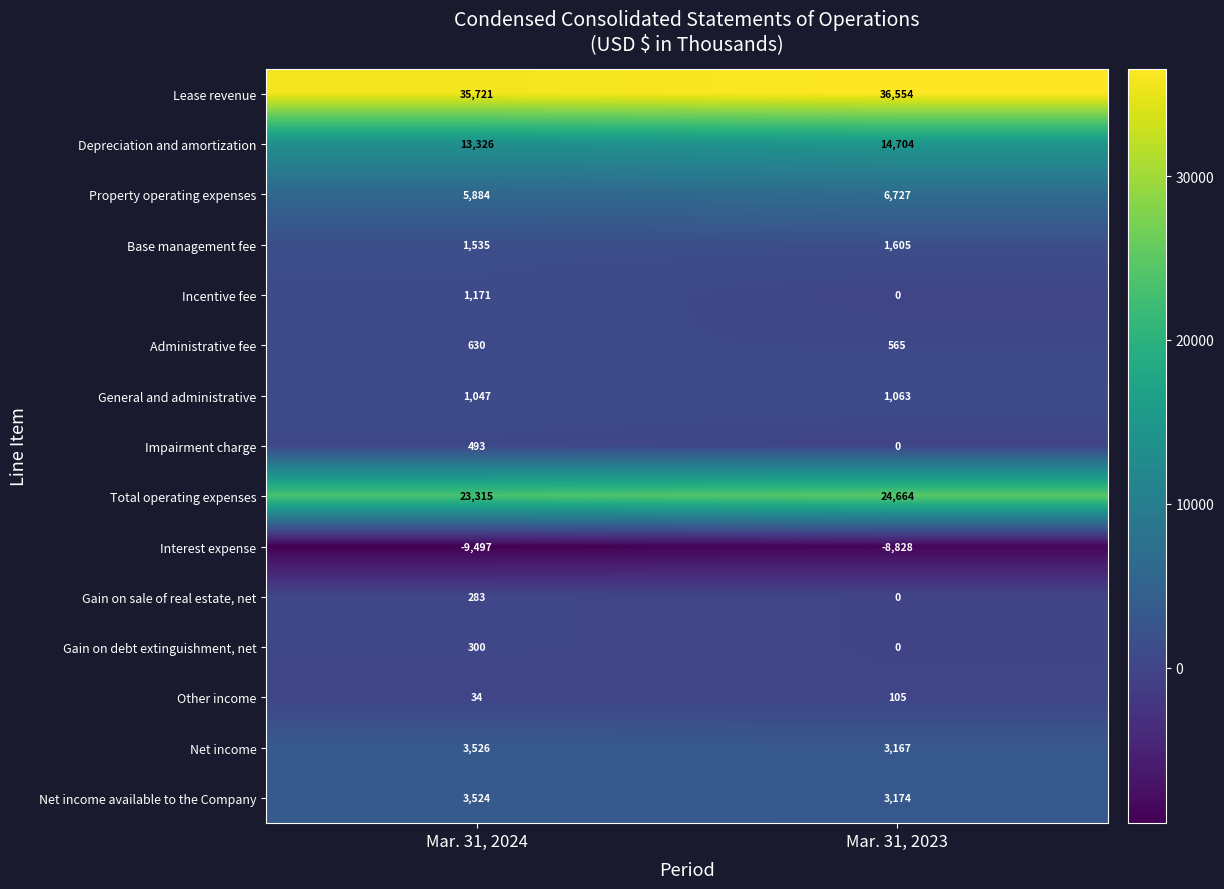

What is the spread (max minus min) of values at Mar. 31, 2024?

45218